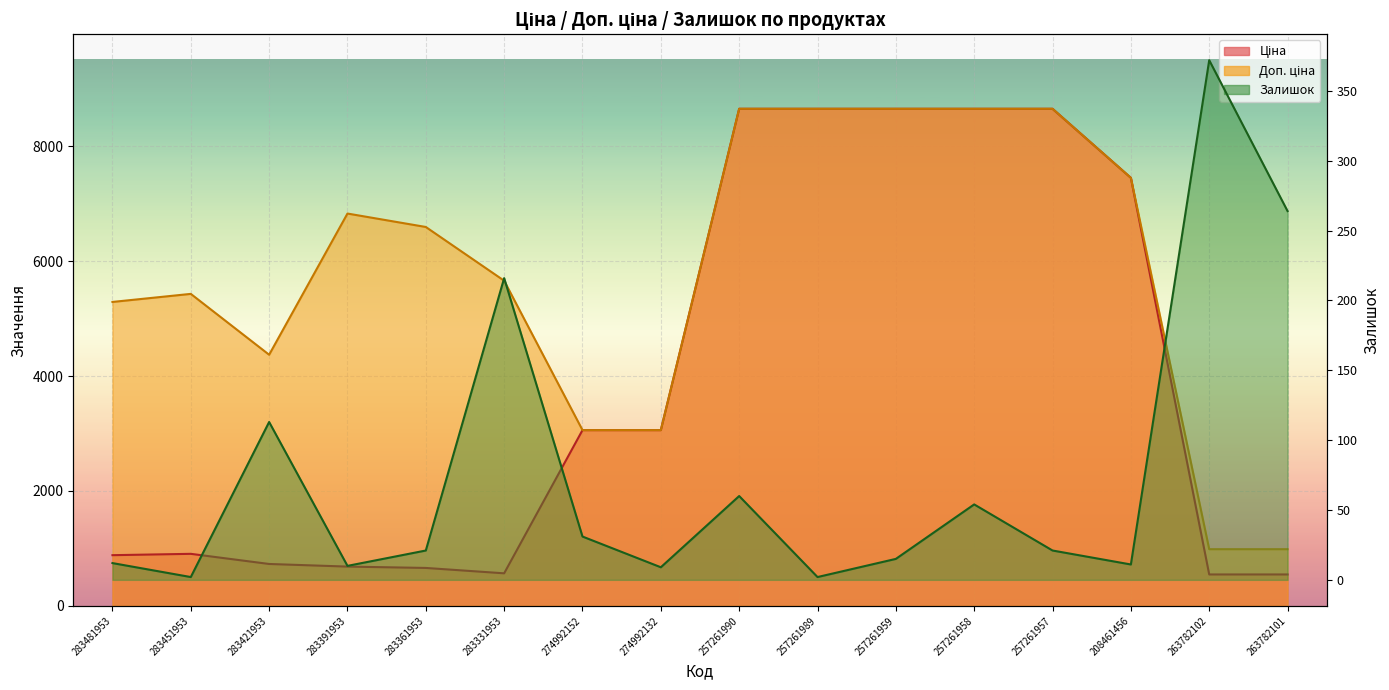

Reading right to left, what are all the values shown in this chart?

Ціна: 546.4	546.4	7453.8	8656.2	8656.2	8656.2	8656.2	8656.2	3059.7	3059.7	566.2	659.8	683.2	728.8	905.5	882.1
Доп. ціна: 986.2	986.2	7453.8	8656.2	8656.2	8656.2	8656.2	8656.2	3060.0	3060.0	5662.1	6597.9	6831.9	4372.9	5432.8	5292.4
Залишок: 264.0	372.0	11.0	21.0	54.0	15.0	2.0	60.0	9.0	31.0	216.0	21.0	10.0	113.0	2.0	12.0